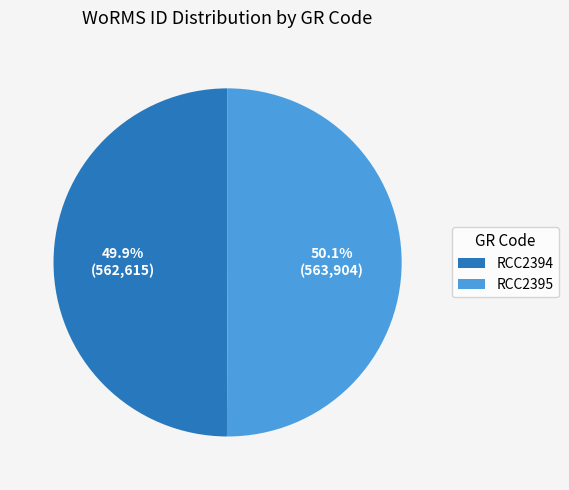

Count the number of slices in the pie.

2